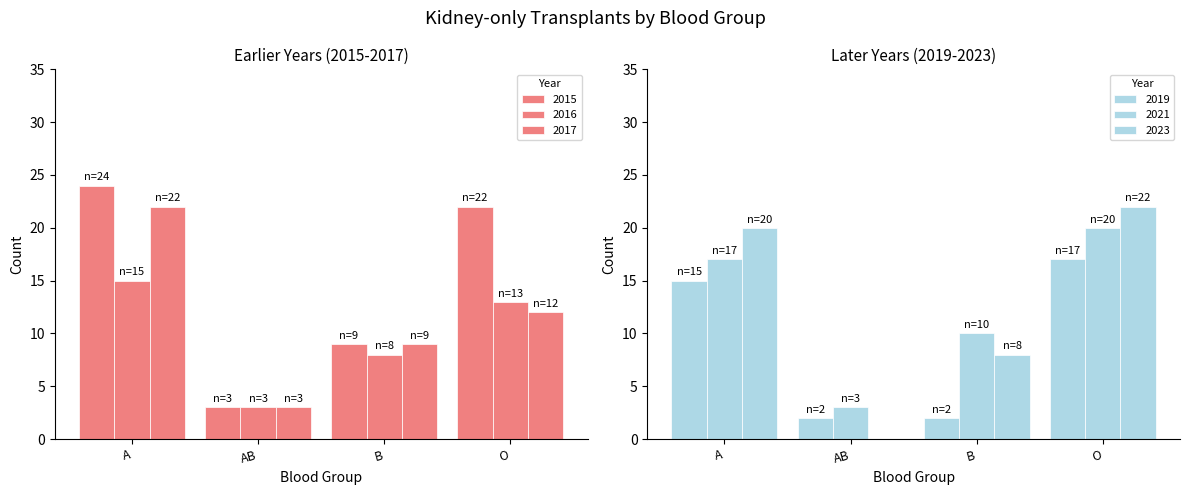

How many values in the 2017 series are below 12?

2